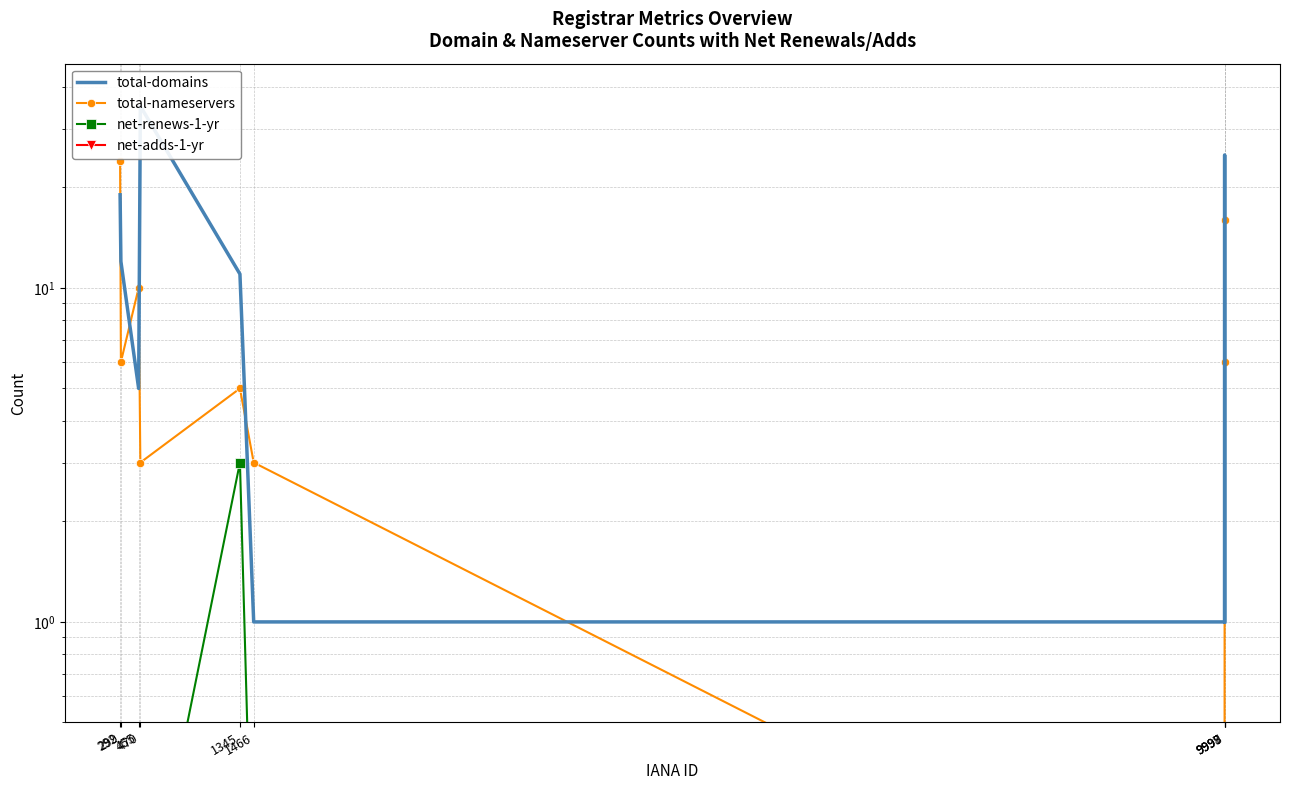

Which has a higher value, 9998 or 9999?

9998